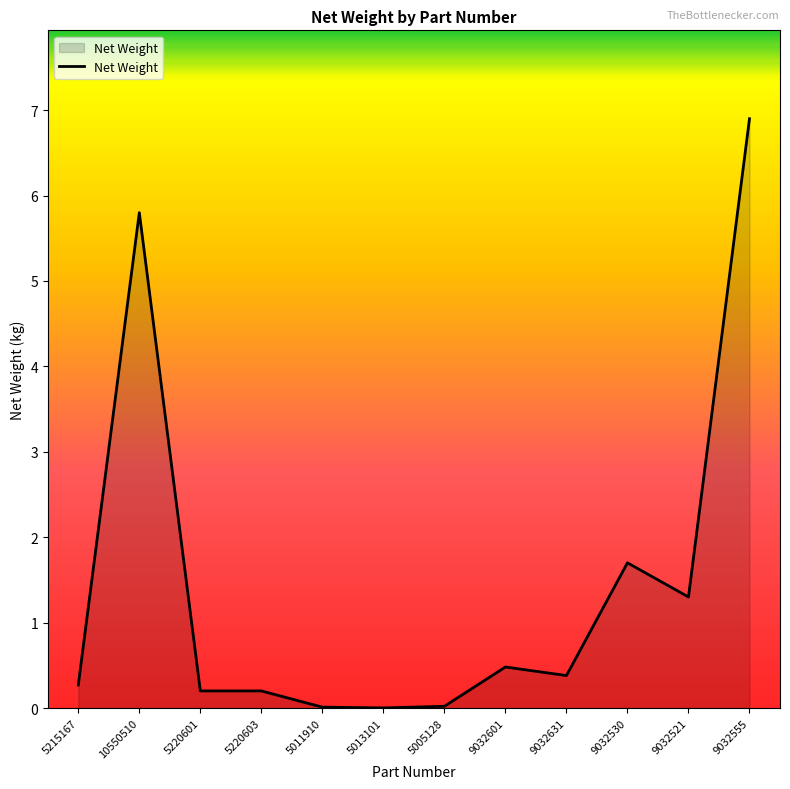

What position from the left is 9032530?

10